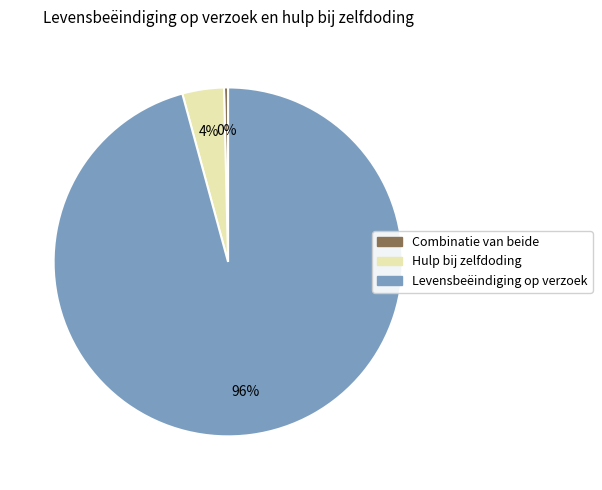

To the nearest percent, what is the combined percentage of Hulp bij zelfdoding and Levensbeëindiging op verzoek?

100%